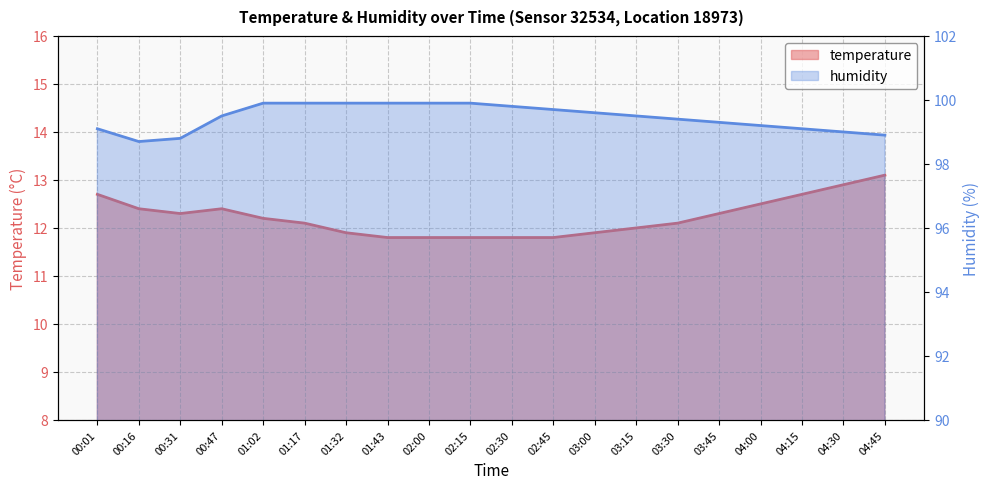

The value of humidity at 02:30 is 99.8. True or false?

True